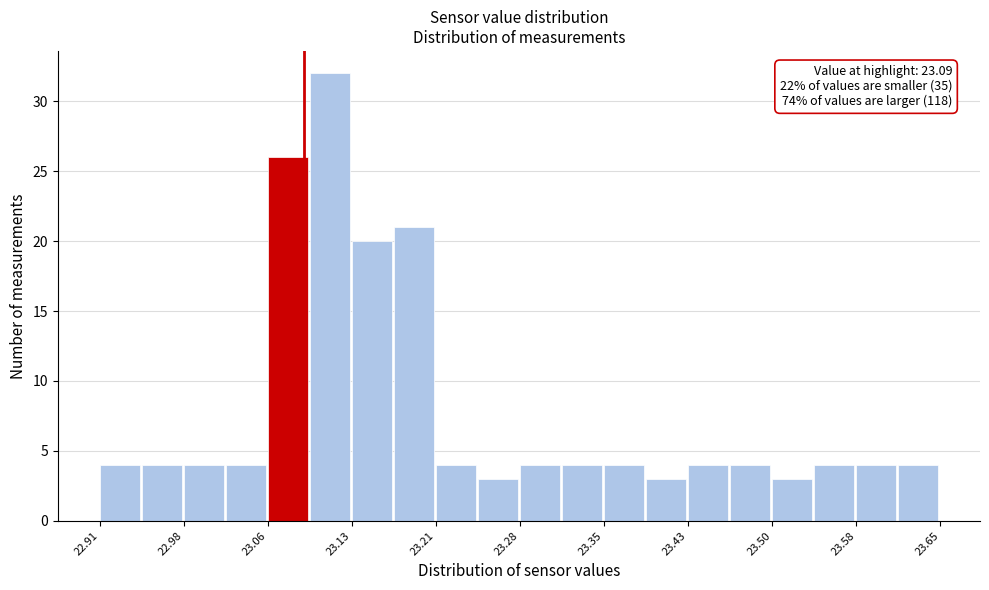

Around what value on the x-axis is the tallest bar? Give the approximate position of its centre, as read against the axis.

23.11